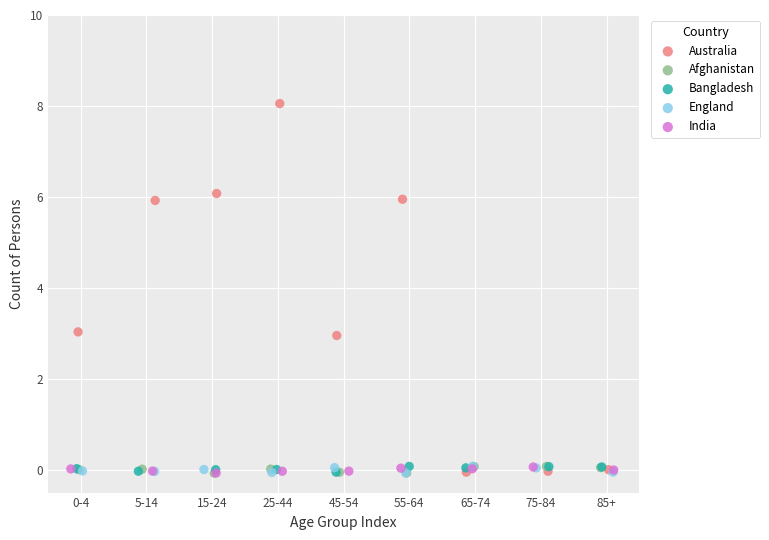

Which series has the widest spread of Y values?

Australia